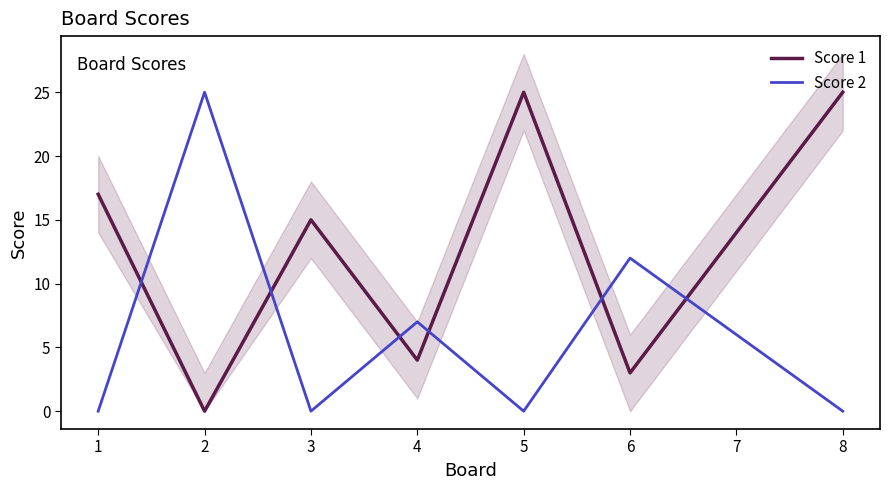

How many data points in Score 1 are less than 15?

4